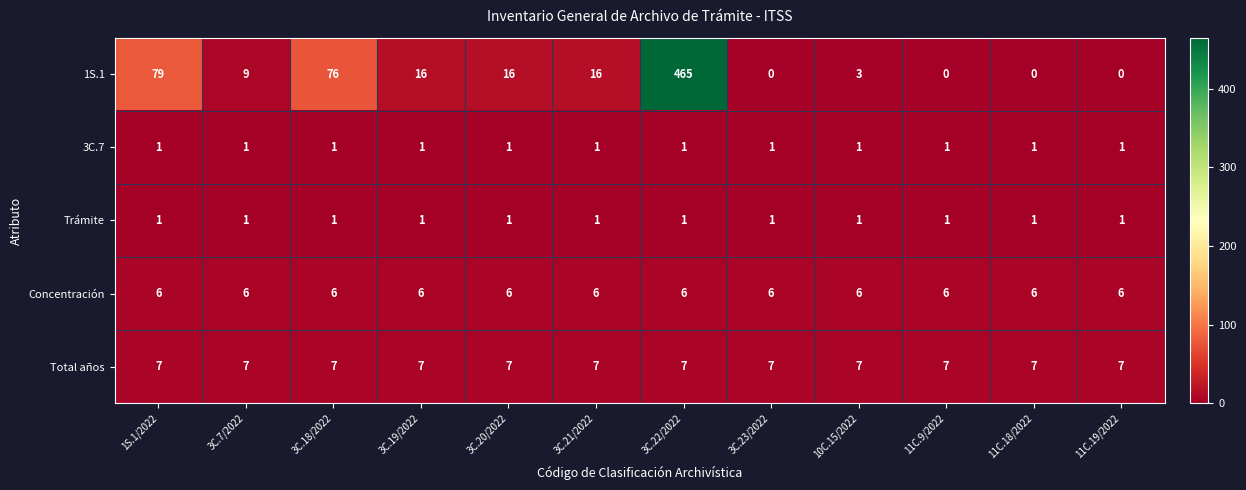

What is the spread (max minus min) of values at 3C.21/2022?

15